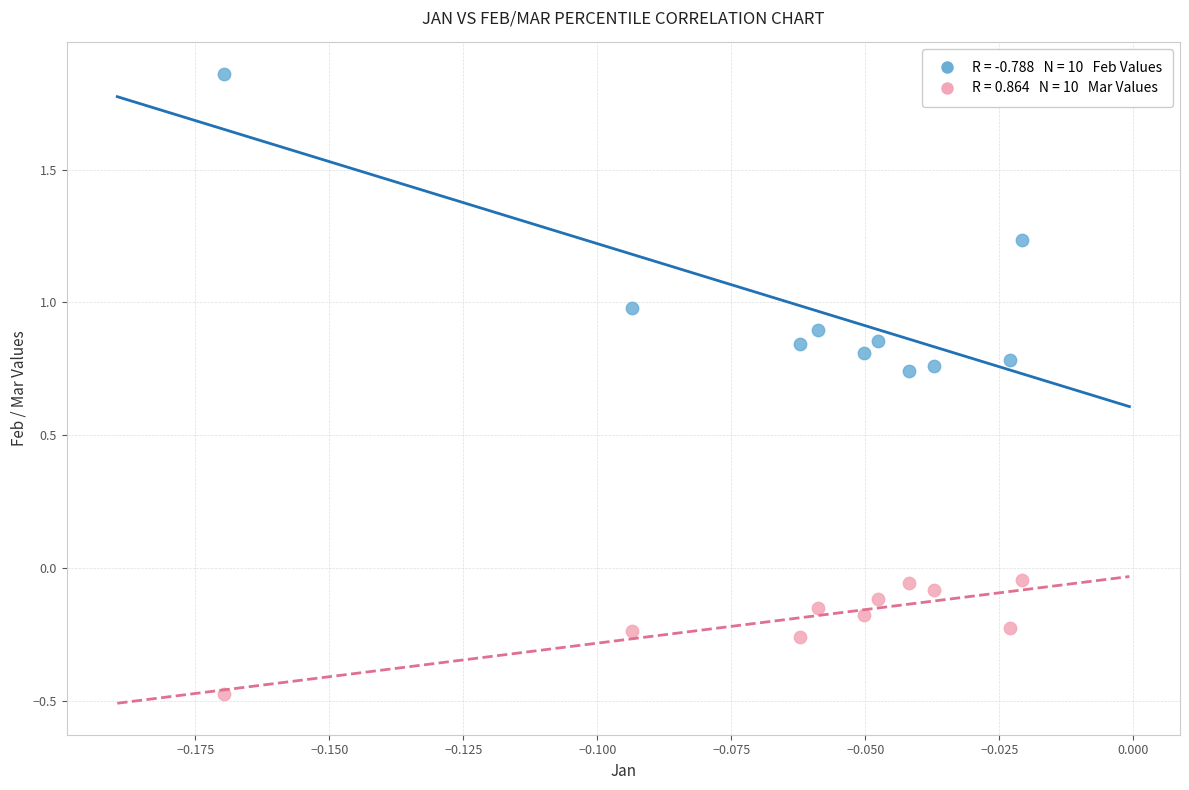

Across all data points, what is the range of Y values (max minus min)?

2.3